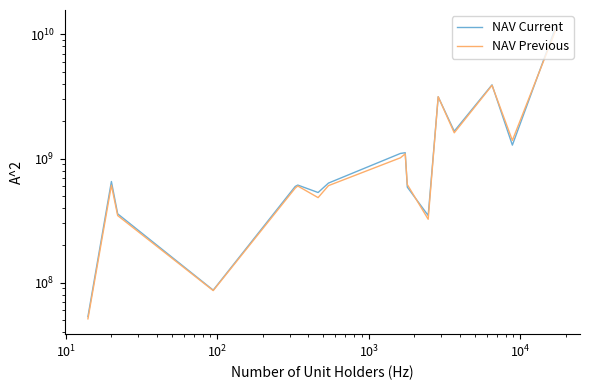

Does the chart display data point markers on the line(s)?

No